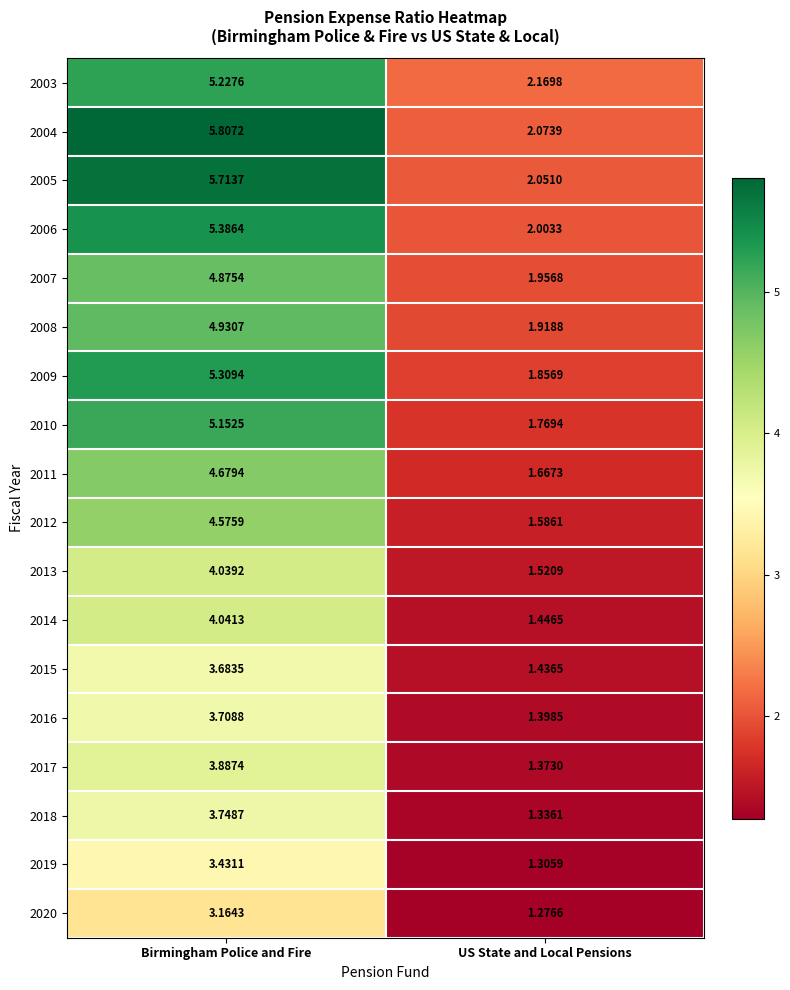

At Birmingham Police and Fire, list the series in order from smallest to largest.

2020, 2019, 2015, 2016, 2018, 2017, 2013, 2014, 2012, 2011, 2007, 2008, 2010, 2003, 2009, 2006, 2005, 2004